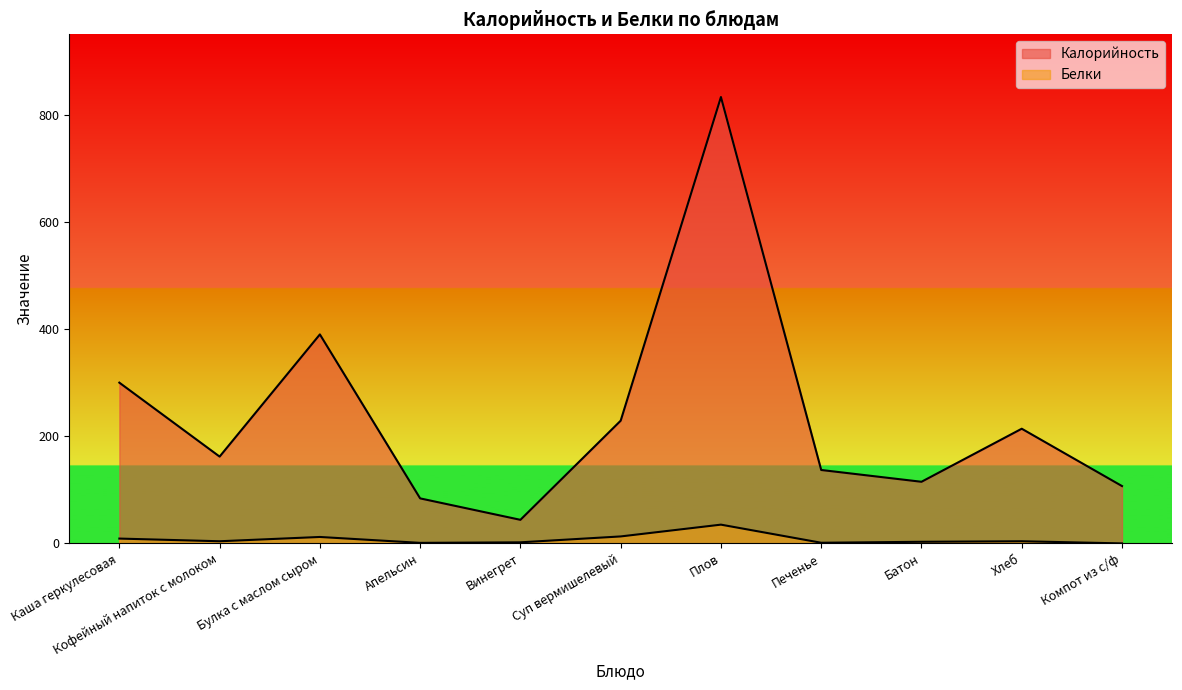

At how many categories does at least one series exceed 380?

2